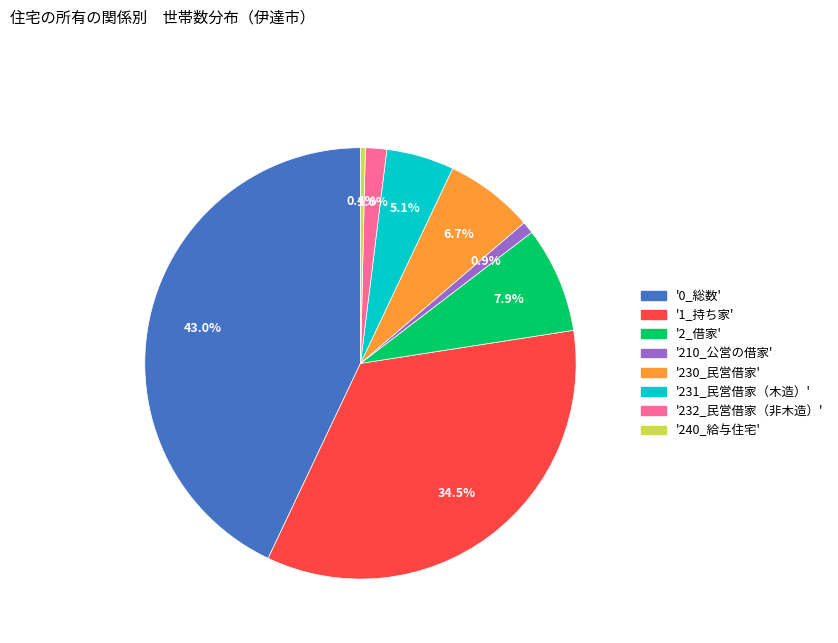

Rank the categories by value from highest to lowest.

'0_総数', '1_持ち家', '2_借家', '230_民営借家', '231_民営借家（木造）', '232_民営借家（非木造）', '210_公営の借家', '240_給与住宅'